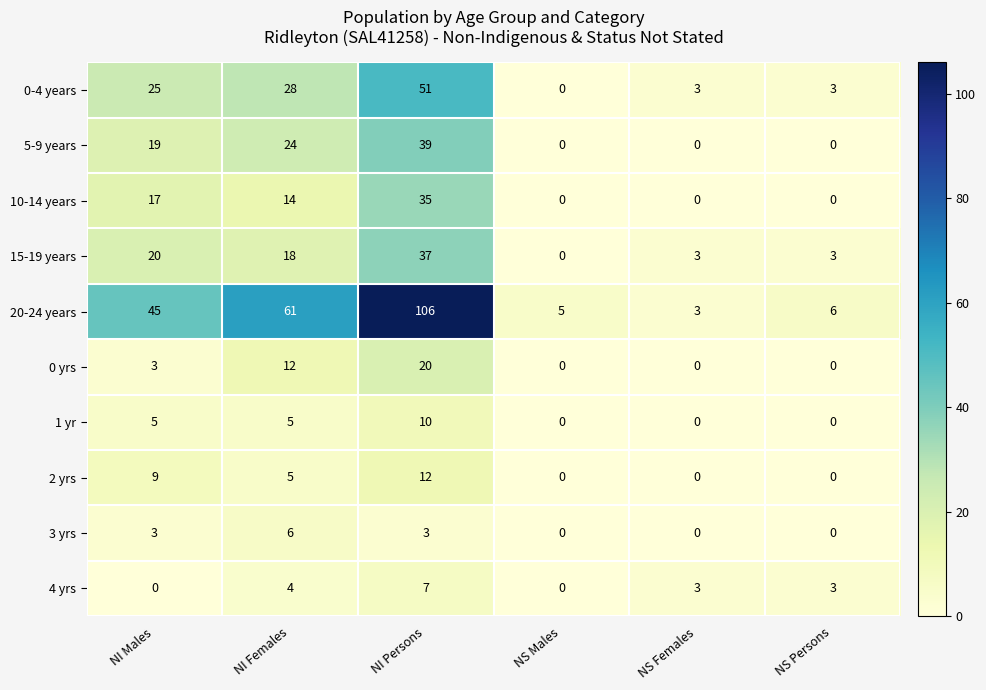

How many categories are shown in the chart?

6